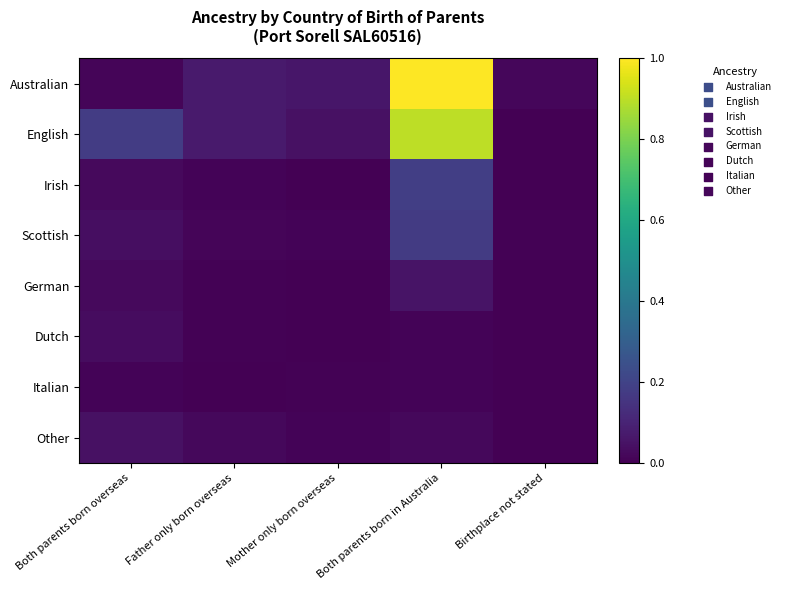

Reading left to right, transcribe all the data shown in this chart.

Australian: Both parents born overseas=0.0	Father only born overseas=0.1	Mother only born overseas=0.1	Both parents born in Australia=1.0	Birthplace not stated=0.0
English: Both parents born overseas=0.2	Father only born overseas=0.1	Mother only born overseas=0.0	Both parents born in Australia=0.9	Birthplace not stated=0.0
Irish: Both parents born overseas=0.0	Father only born overseas=0.0	Mother only born overseas=0.0	Both parents born in Australia=0.2	Birthplace not stated=0.0
Scottish: Both parents born overseas=0.0	Father only born overseas=0.0	Mother only born overseas=0.0	Both parents born in Australia=0.2	Birthplace not stated=0.0
German: Both parents born overseas=0.0	Father only born overseas=0.0	Mother only born overseas=0.0	Both parents born in Australia=0.1	Birthplace not stated=0.0
Dutch: Both parents born overseas=0.0	Father only born overseas=0.0	Mother only born overseas=0.0	Both parents born in Australia=0.0	Birthplace not stated=0.0
Italian: Both parents born overseas=0.0	Father only born overseas=0.0	Mother only born overseas=0.0	Both parents born in Australia=0.0	Birthplace not stated=0.0
Other: Both parents born overseas=0.0	Father only born overseas=0.0	Mother only born overseas=0.0	Both parents born in Australia=0.0	Birthplace not stated=0.0